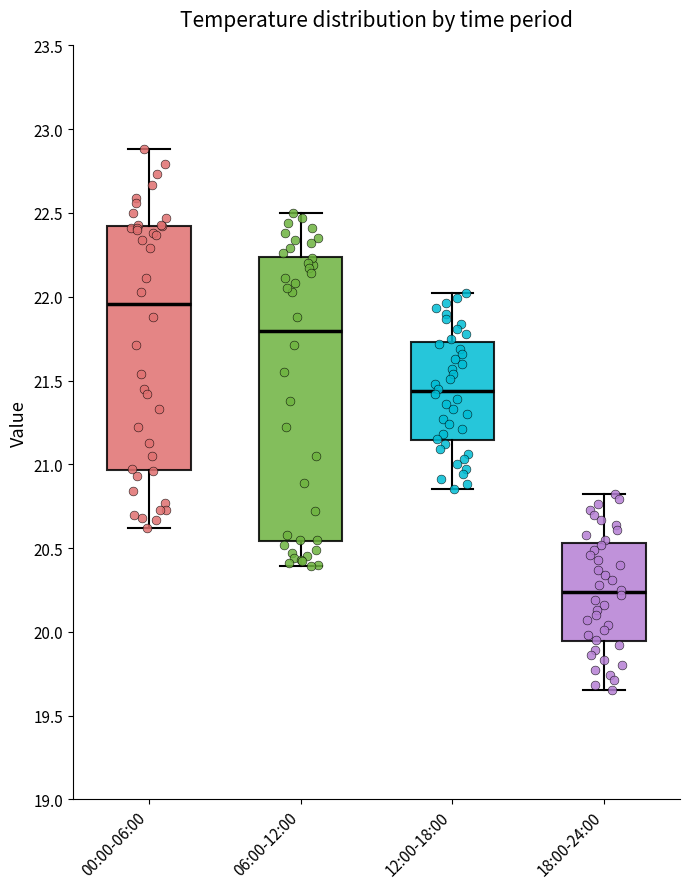

Which box's median line is the highest?

00:00-06:00